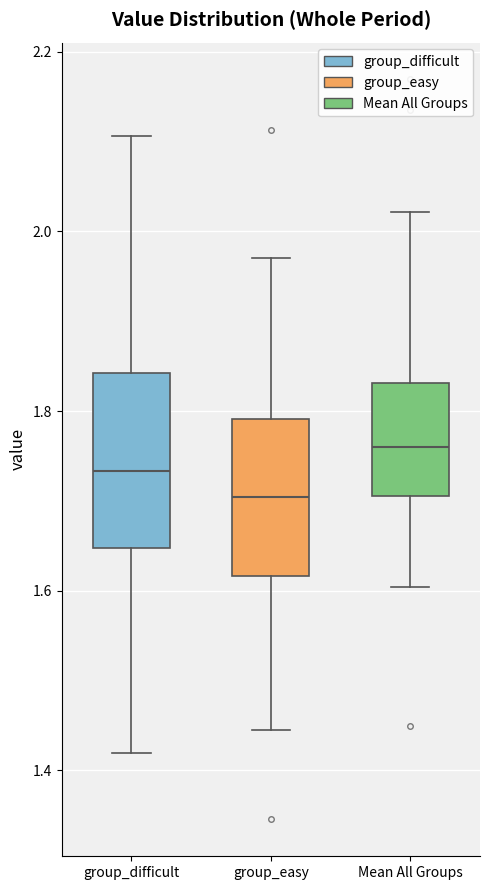

Reading left to right, read every box against the y-axis: the position of its median line, the range the box covers, and the ends of its whiskers. The values are not printed on the chart, so give them approximately, as read against the axis.

group_difficult: median 1.74, box 1.64 to 1.84, whiskers 1.42 to 2.10
group_easy: median 1.70, box 1.62 to 1.80, whiskers 1.44 to 1.98
Mean All Groups: median 1.76, box 1.70 to 1.84, whiskers 1.60 to 2.02